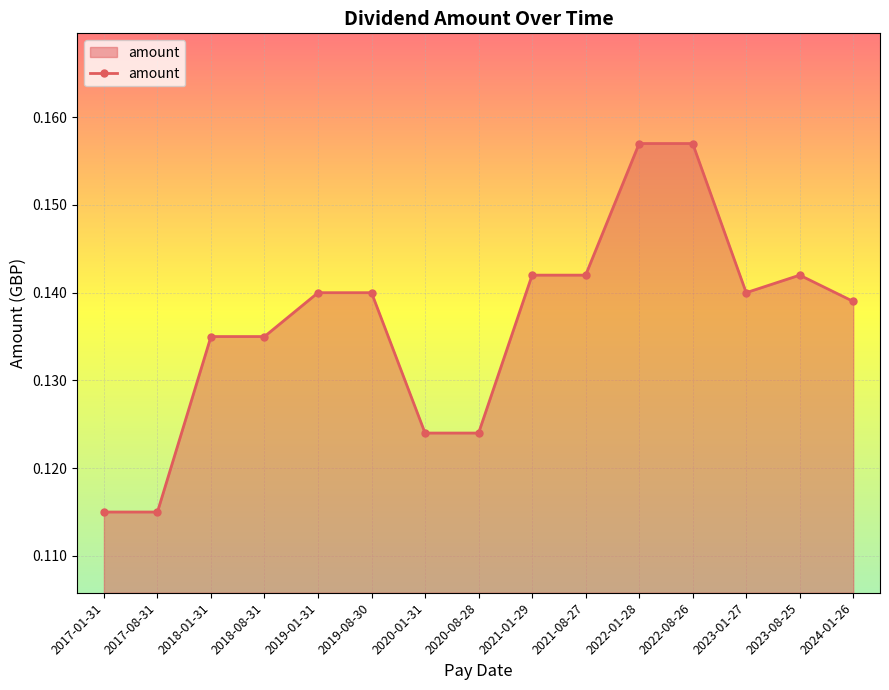

How many values are between 0 and 1?

15